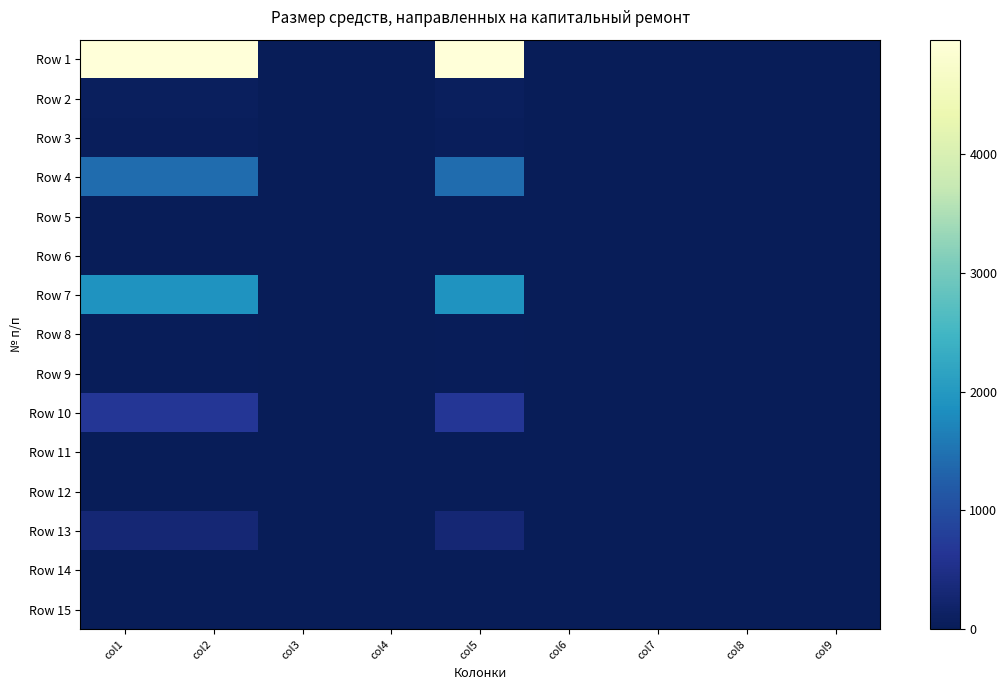

Reading left to right, list all the values displayed in this chart.

Row 1: col1=4964.0	col2=4964.0	col3=0.0	col4=0.0	col5=4964.0	col6=0.0	col7=0.0	col8=0.0	col9=0.0
Row 2: col1=75.5	col2=75.5	col3=0.0	col4=0.0	col5=75.5	col6=0.0	col7=0.0	col8=0.0	col9=0.0
Row 3: col1=53.6	col2=53.6	col3=0.0	col4=0.0	col5=53.6	col6=0.0	col7=0.0	col8=0.0	col9=0.0
Row 4: col1=1416.3	col2=1416.3	col3=0.0	col4=0.0	col5=1416.3	col6=0.0	col7=0.0	col8=0.0	col9=0.0
Row 5: col1=15.3	col2=15.3	col3=0.0	col4=0.0	col5=15.3	col6=0.0	col7=0.0	col8=0.0	col9=0.0
Row 6: col1=15.3	col2=15.3	col3=0.0	col4=0.0	col5=15.3	col6=0.0	col7=0.0	col8=0.0	col9=0.0
Row 7: col1=1914.1	col2=1914.1	col3=0.0	col4=0.0	col5=1914.1	col6=0.0	col7=0.0	col8=0.0	col9=0.0
Row 8: col1=20.7	col2=20.7	col3=0.0	col4=0.0	col5=20.7	col6=0.0	col7=0.0	col8=0.0	col9=0.0
Row 9: col1=20.7	col2=20.7	col3=0.0	col4=0.0	col5=20.7	col6=0.0	col7=0.0	col8=0.0	col9=0.0
Row 10: col1=663.1	col2=663.1	col3=0.0	col4=0.0	col5=663.1	col6=0.0	col7=0.0	col8=0.0	col9=0.0
Row 11: col1=7.2	col2=7.2	col3=0.0	col4=0.0	col5=7.2	col6=0.0	col7=0.0	col8=0.0	col9=0.0
Row 12: col1=7.2	col2=7.2	col3=0.0	col4=0.0	col5=7.2	col6=0.0	col7=0.0	col8=0.0	col9=0.0
Row 13: col1=303.2	col2=303.2	col3=0.0	col4=0.0	col5=303.2	col6=0.0	col7=0.0	col8=0.0	col9=0.0
Row 14: col1=3.3	col2=3.3	col3=0.0	col4=0.0	col5=3.3	col6=0.0	col7=0.0	col8=0.0	col9=0.0
Row 15: col1=3.3	col2=3.3	col3=0.0	col4=0.0	col5=3.3	col6=0.0	col7=0.0	col8=0.0	col9=0.0